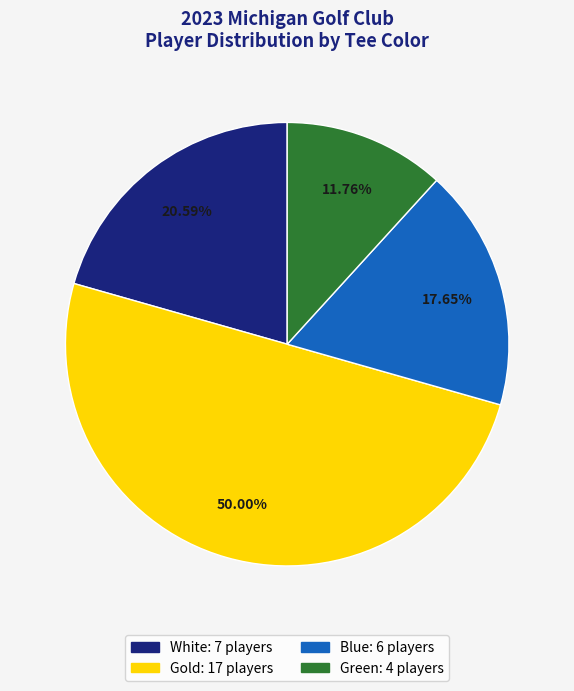

To the nearest percent, what is the combined percentage of White and Green?

32%